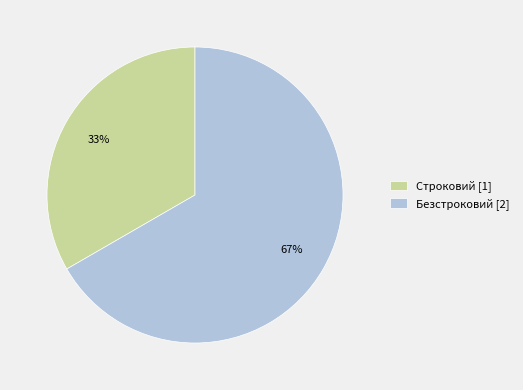

To the nearest percent, what percentage of the pie is Строковий?

33%